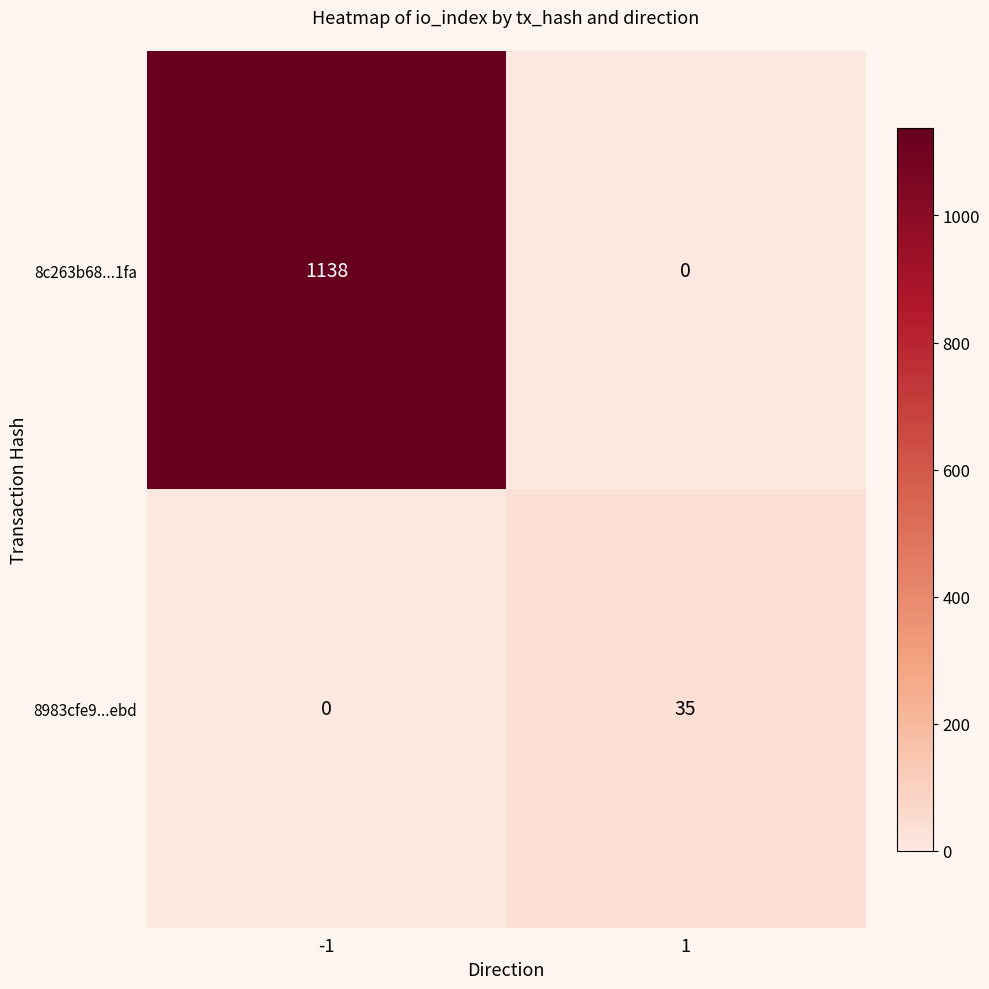

What is the greatest value displayed?

1138